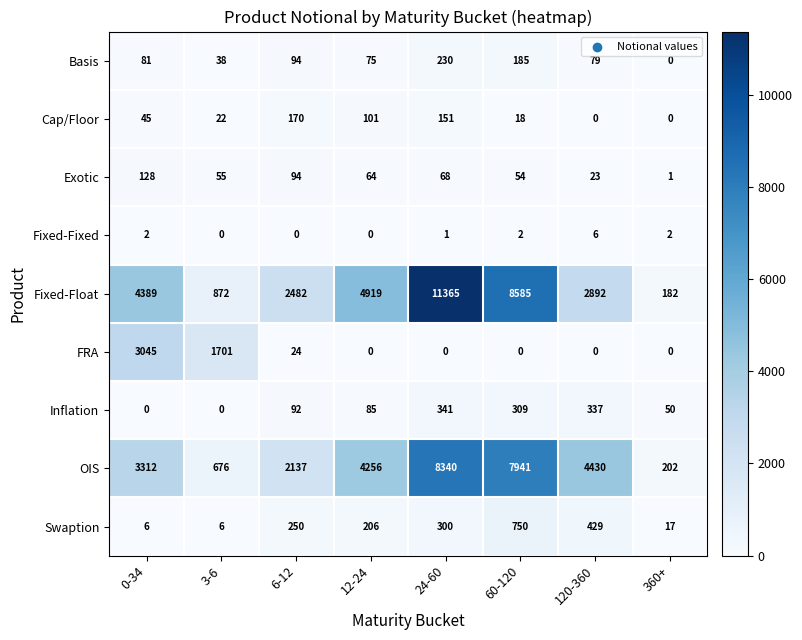

At which label does Swaption reach its peak?

60-120